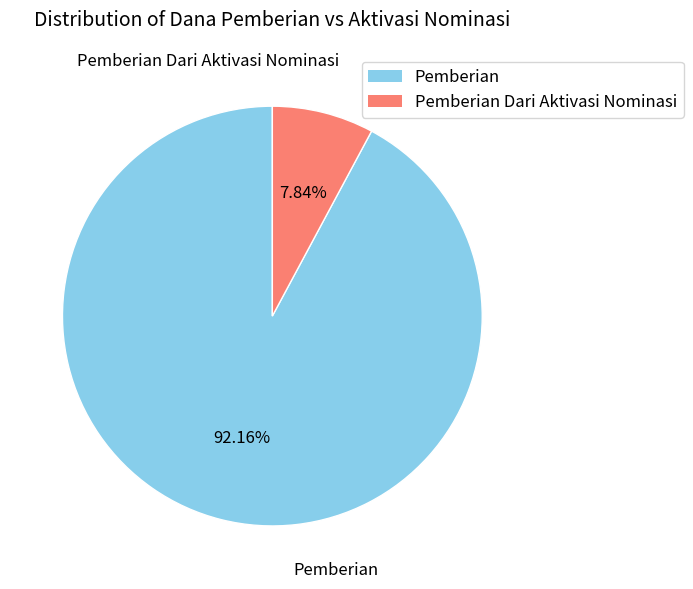

How many segments does this pie chart have?

2